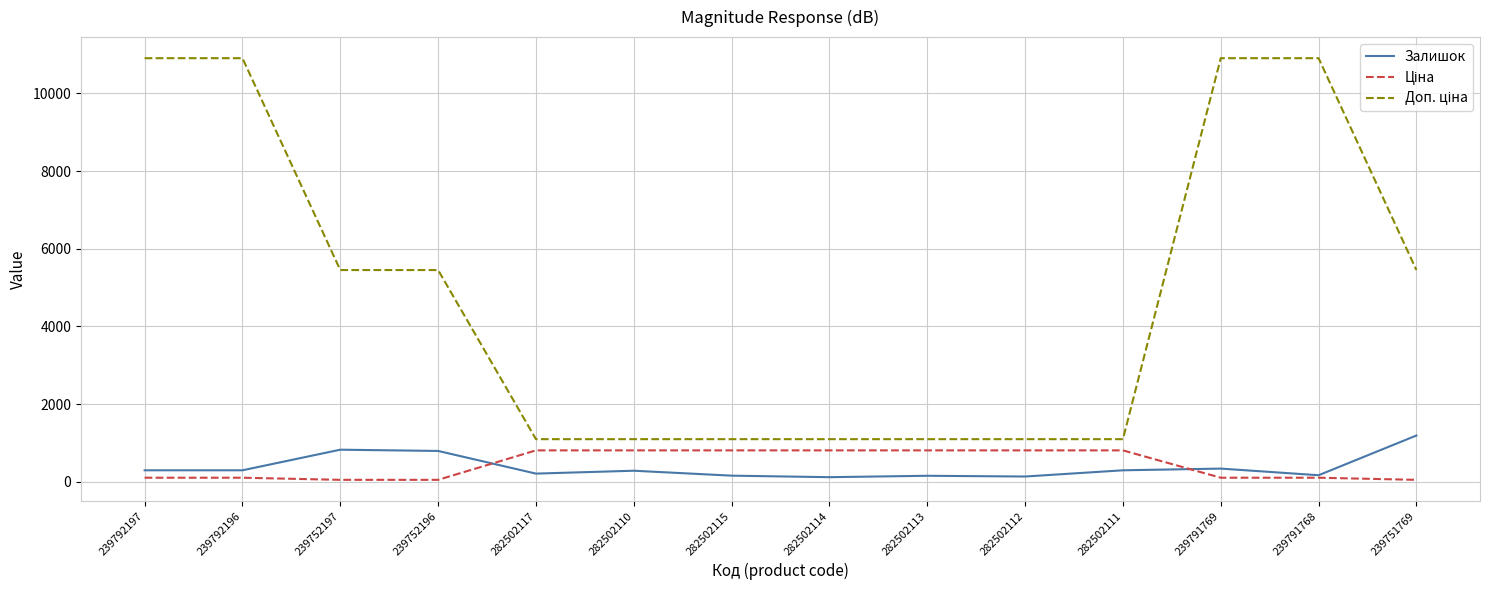

The Залишок series shows 798.0 at 239752196. True or false?

True